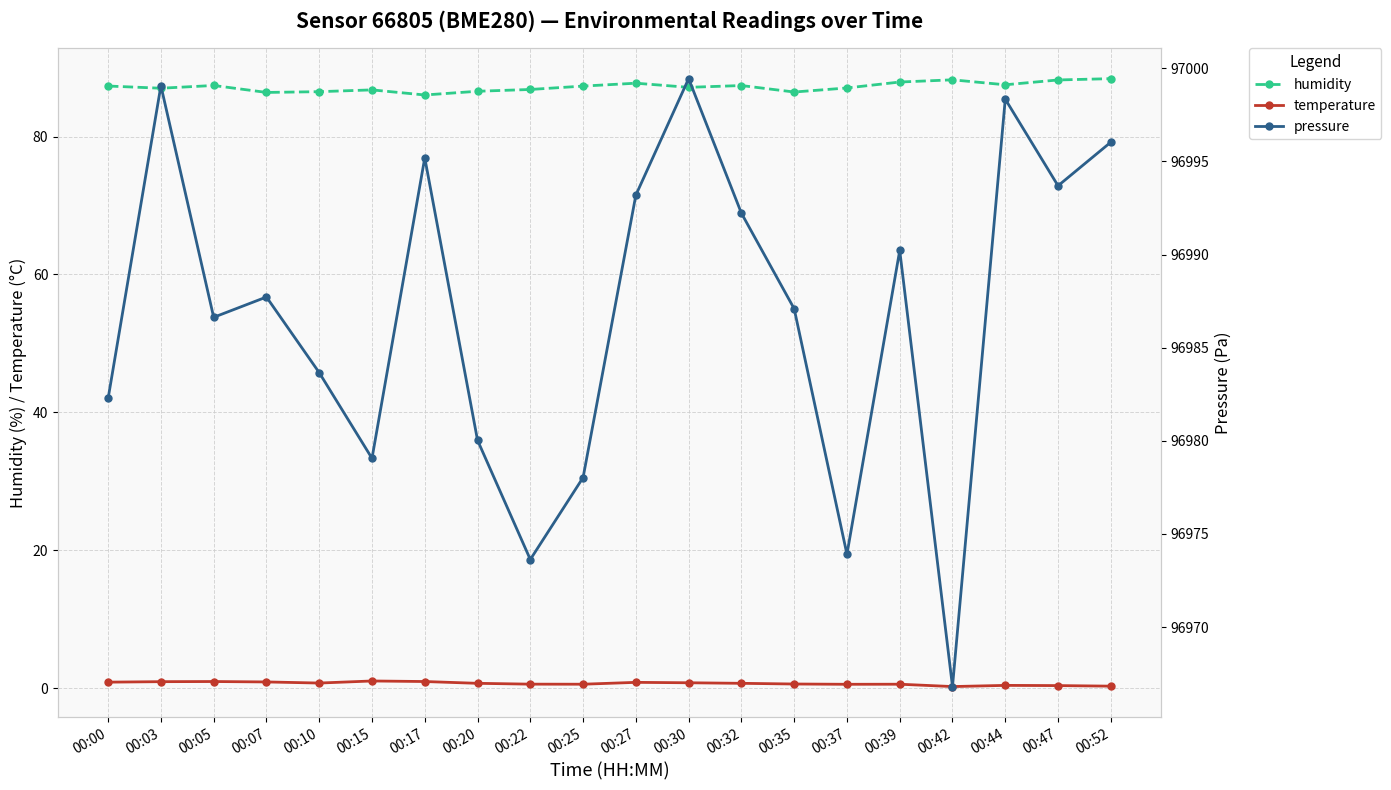

What is the total value across all series at 00:42?

97055.3